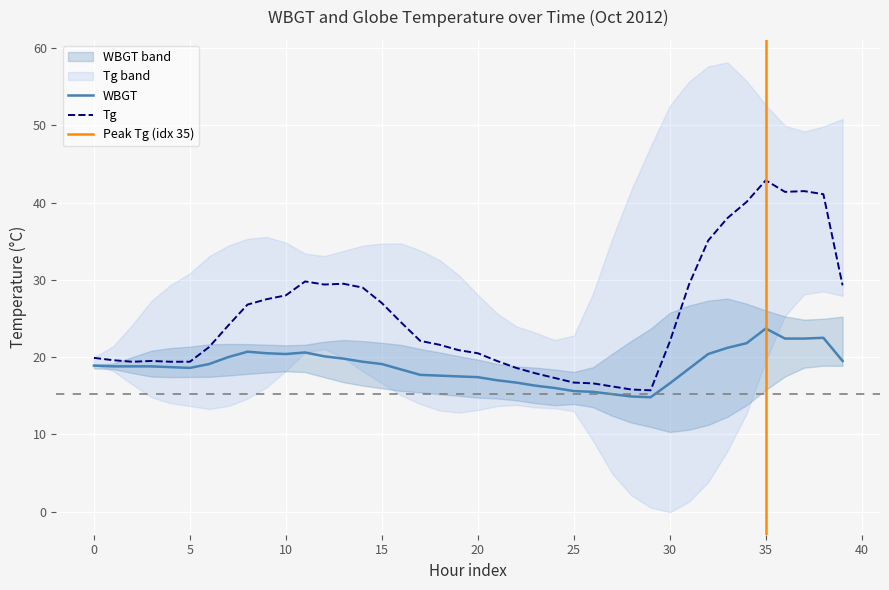

What is the sum of all WBGT values?

751.9